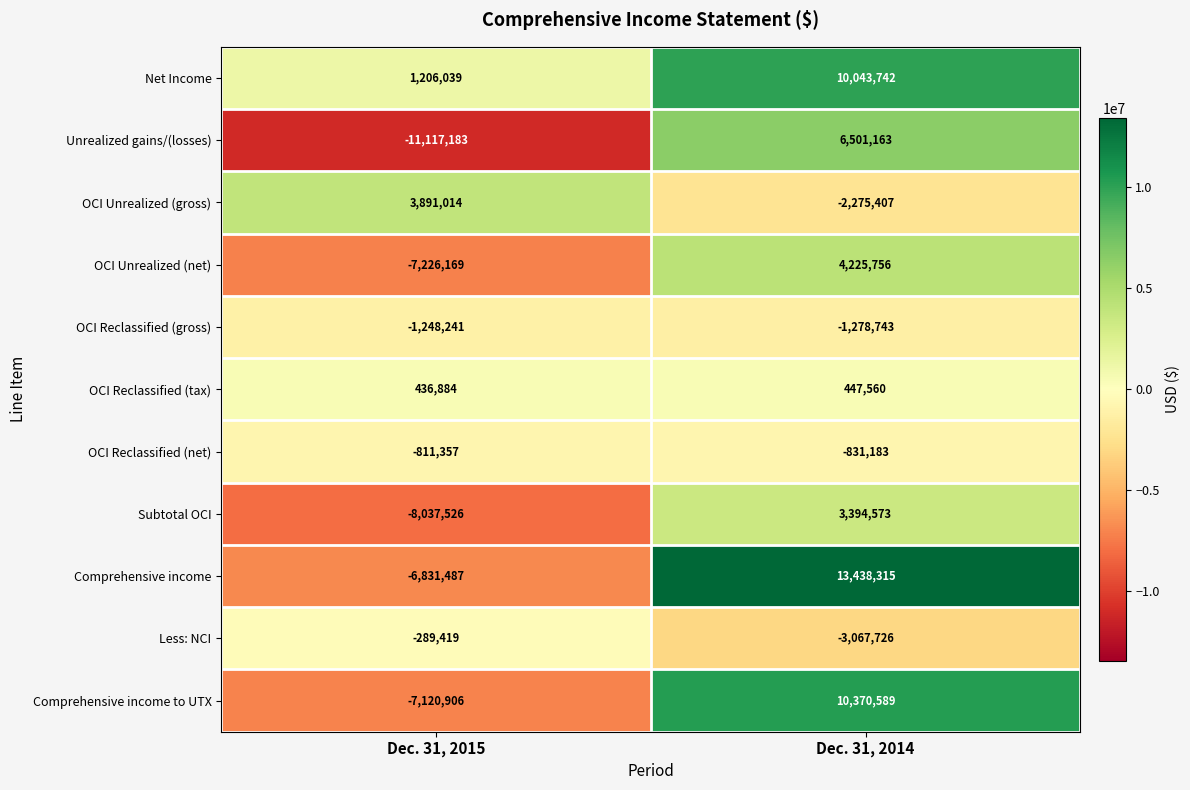

What is the average value of the Comprehensive income to UTX series?

1624842